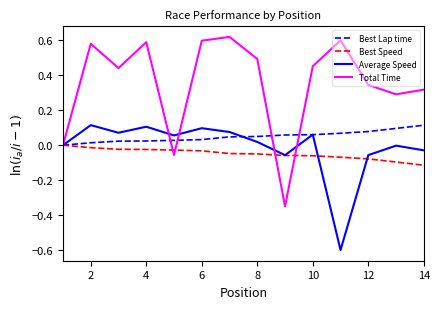

Which series has the widest spread of values?

Total Time